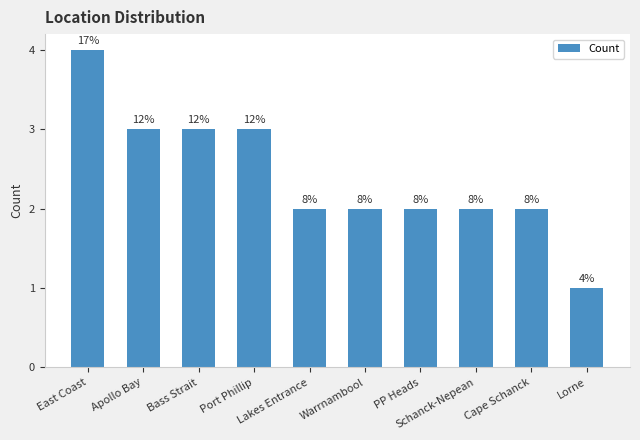

Approximately how many times larger is the value at Lorne compared to Port Phillip?

0.3